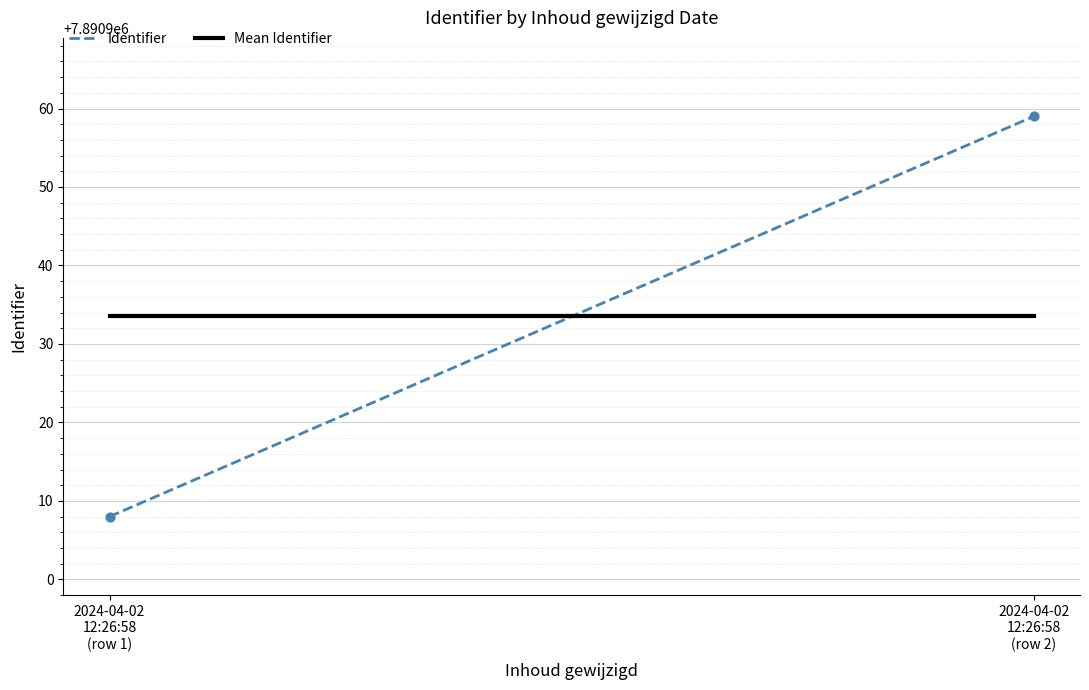

What is the average Y value?

7890934